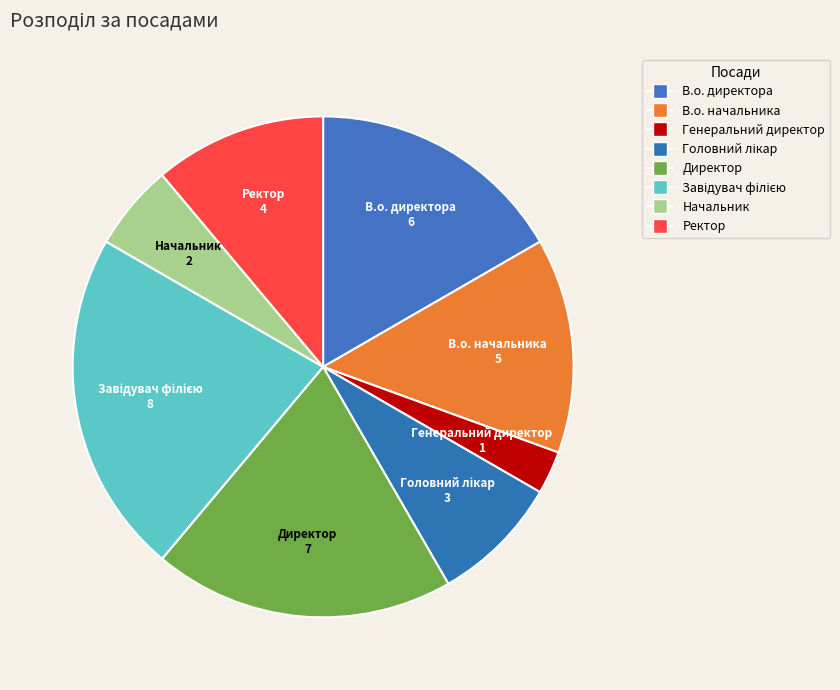

Count the number of slices in the pie.

8